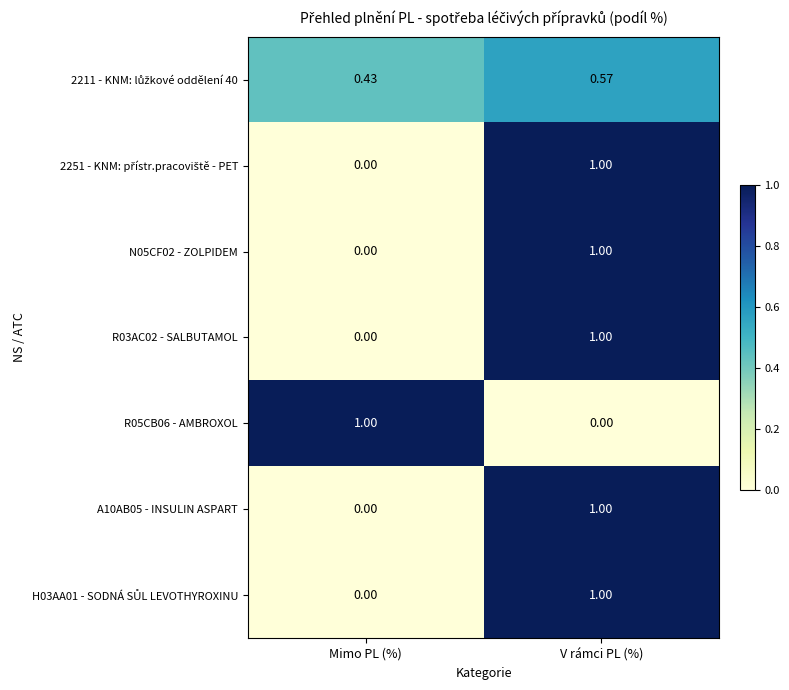

At how many categories does at least one series exceed 0?

2